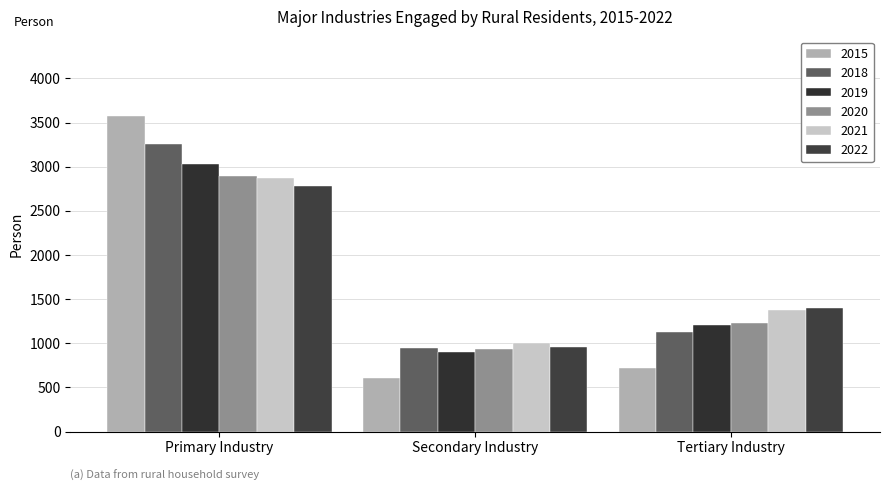

Reading left to right, extract all data points from this chart.

2015: 3577.5	604.0	725.0
2018: 3261.0	940.9	1125.0
2019: 3032.0	901.0	1211.0
2020: 2899.0	936.0	1228.0
2021: 2870.0	1001.0	1372.0
2022: 2777.0	955.0	1397.0